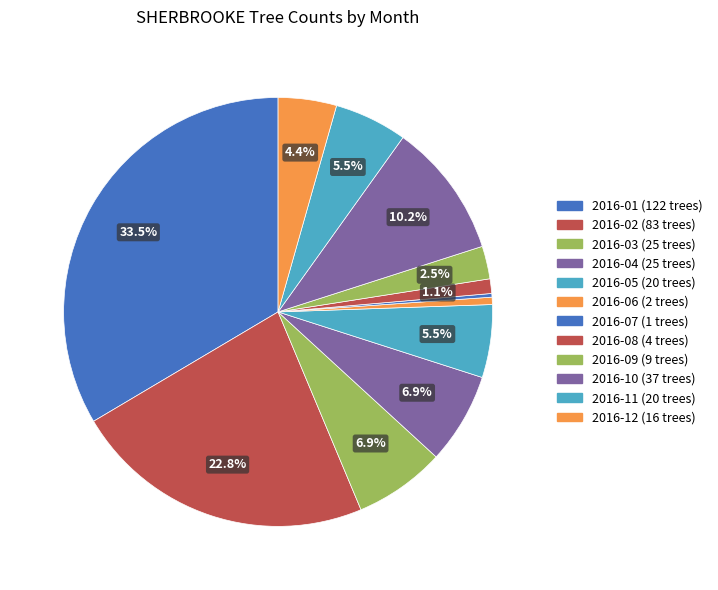

The 2016-07 slice represents 0% of the pie. True or false?

True